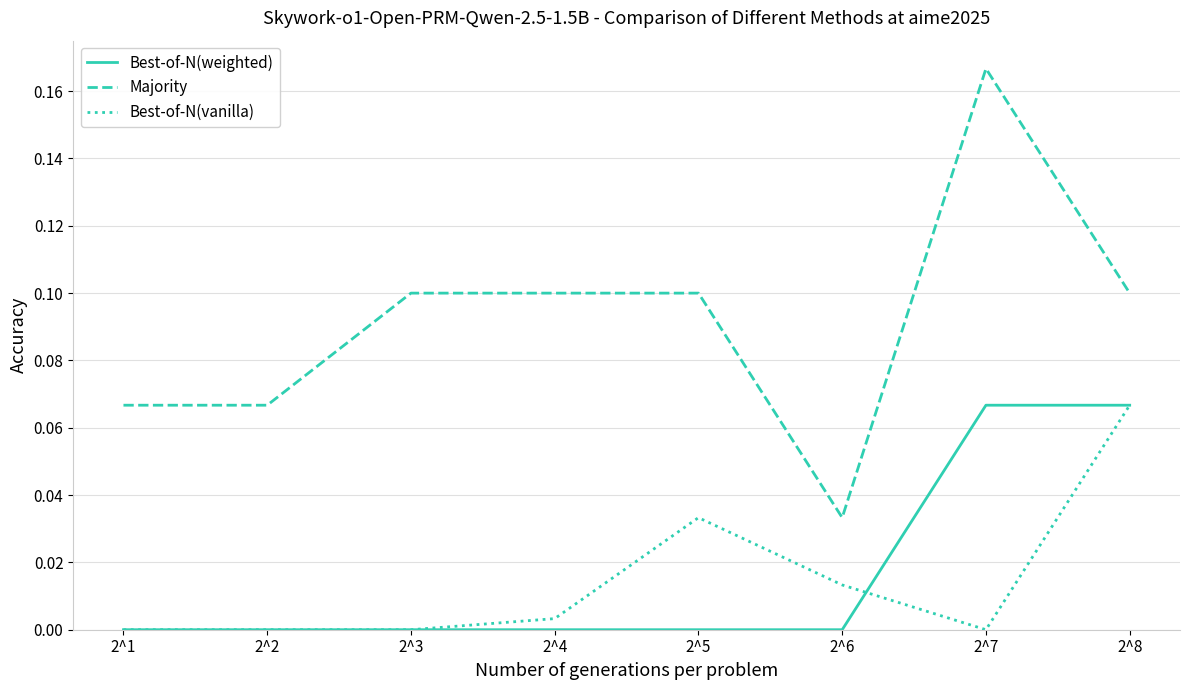

Between 2^2 and 2^6, which series saw the biggest shift?

Majority